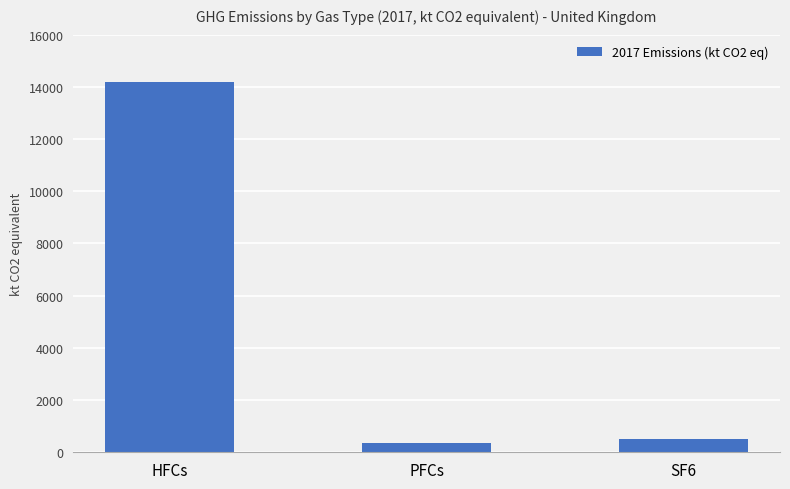

What is the change in value from HFCs to SF6?

-13667.4